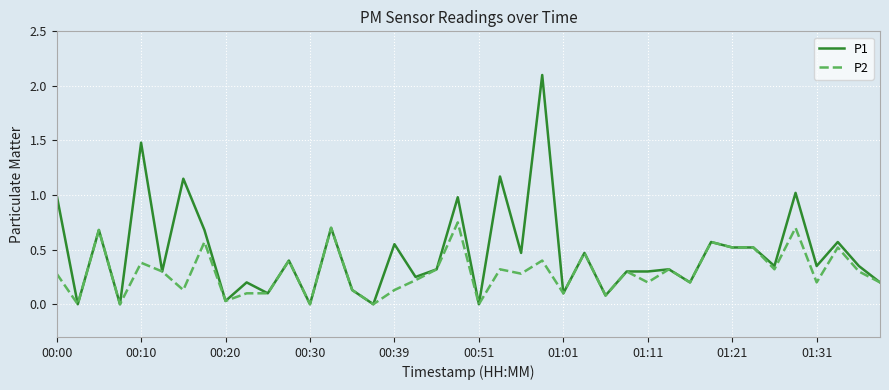

What is the maximum value for P1?

2.1